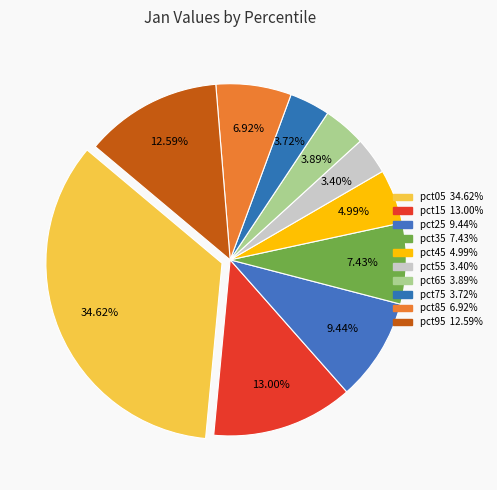

What percentage is the pct85 slice, to the nearest percent?

7%